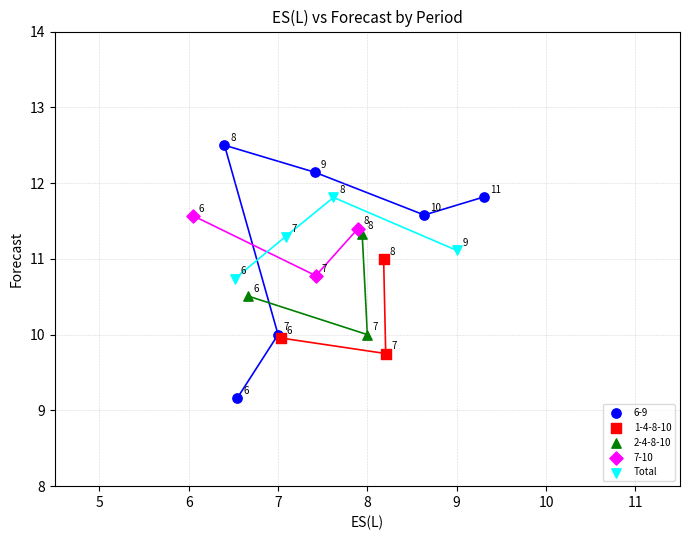

Which series has the largest Y range (max minus min)?

6-9